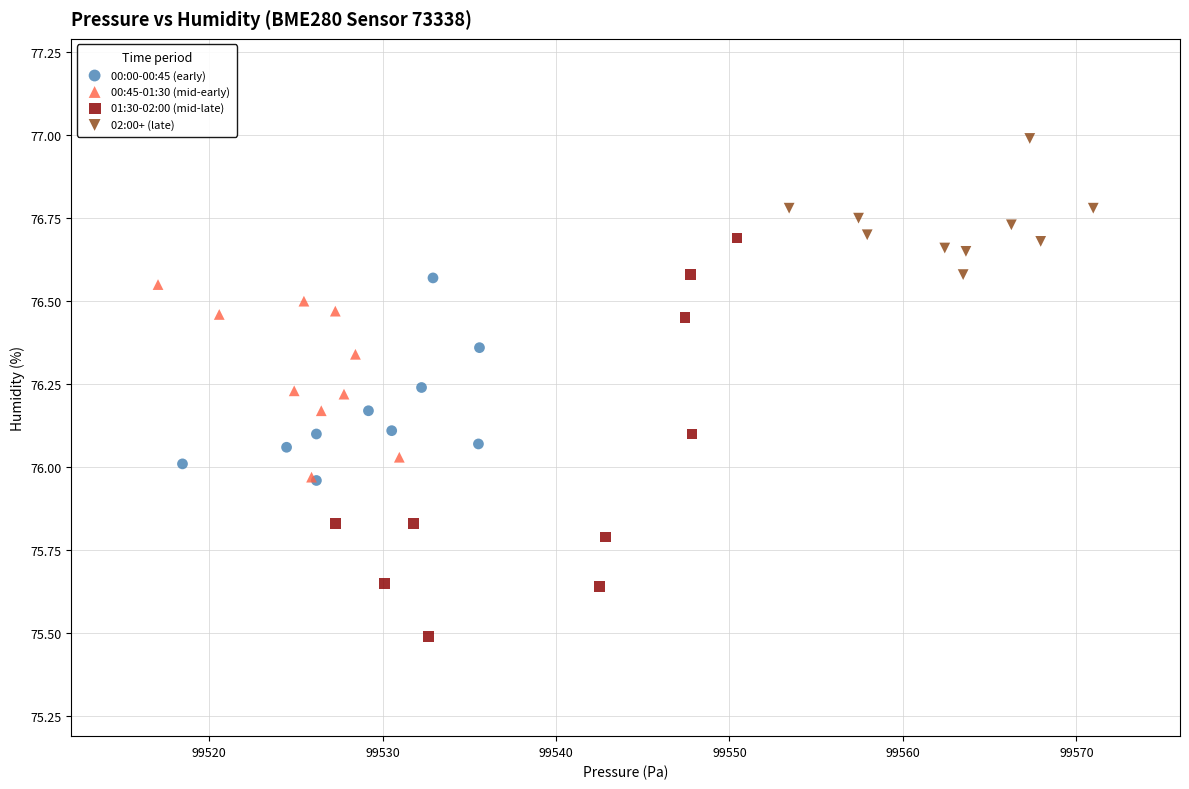

Which series reaches the maximum Y coordinate?

02:00+ (late)